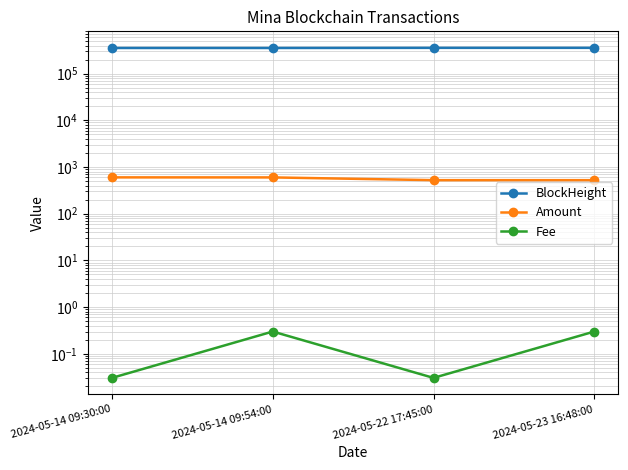

What is the total value across all series at 2024-05-14 09:54:00?

354506.1